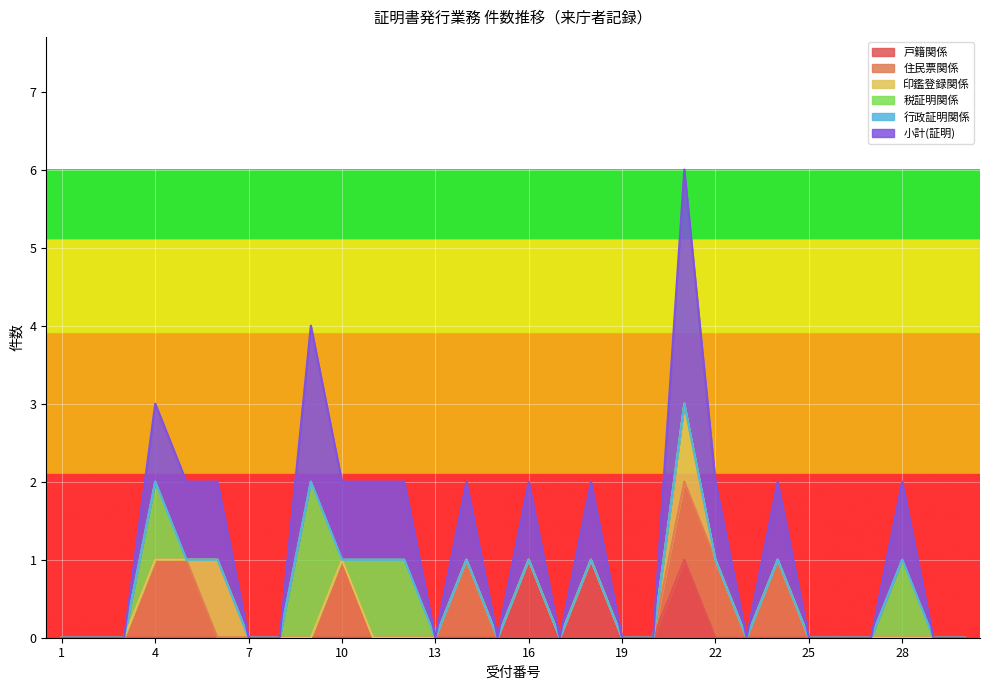

How many values in 住民票関係 are above zero?

7